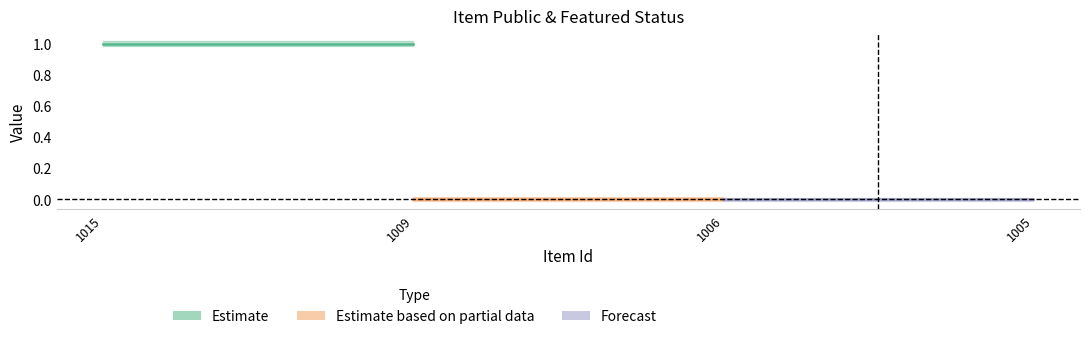

Is the value of featured at 1015 greater than the value of public at 1015?

No